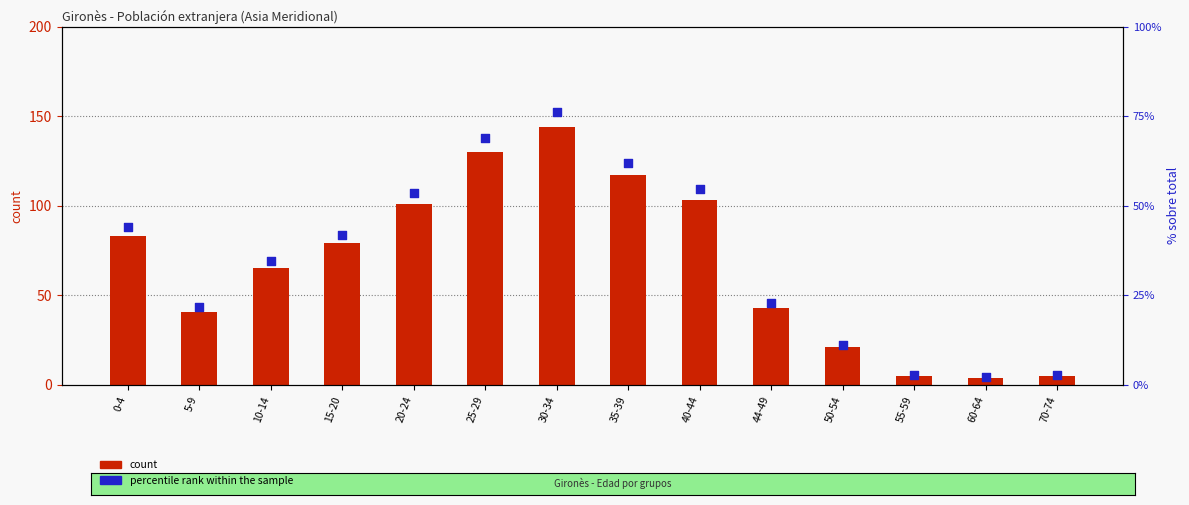

Which series contains the lowest Y value?

percentile rank within the sample